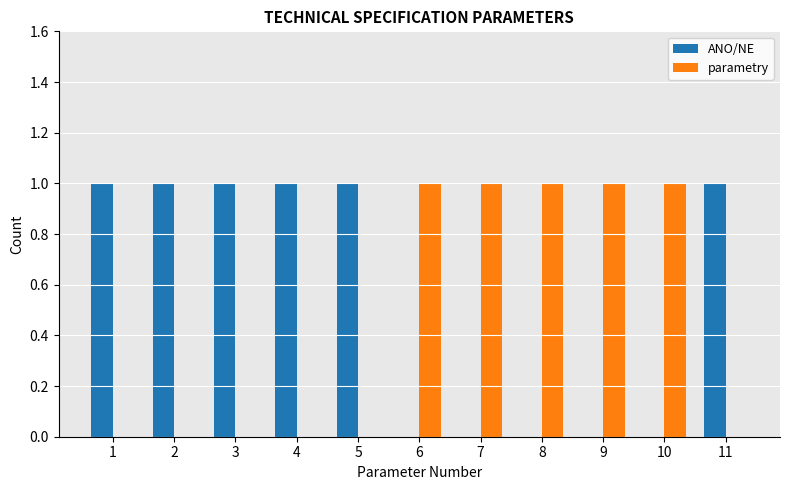

What are all the series names shown in the legend?

ANO/NE, parametry